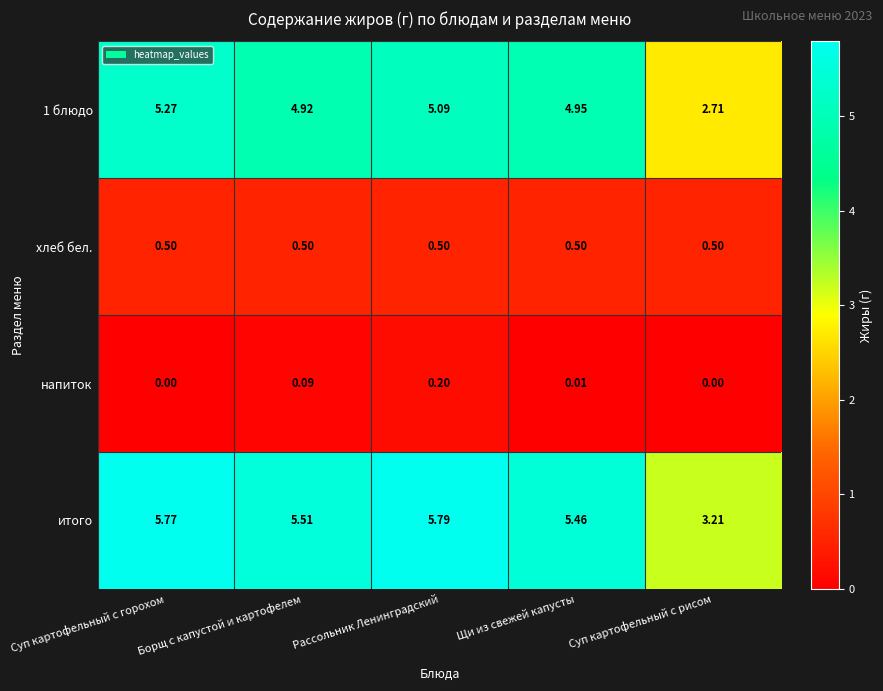

Which label corresponds to the largest value in the chart?

Рассольник Ленинградский